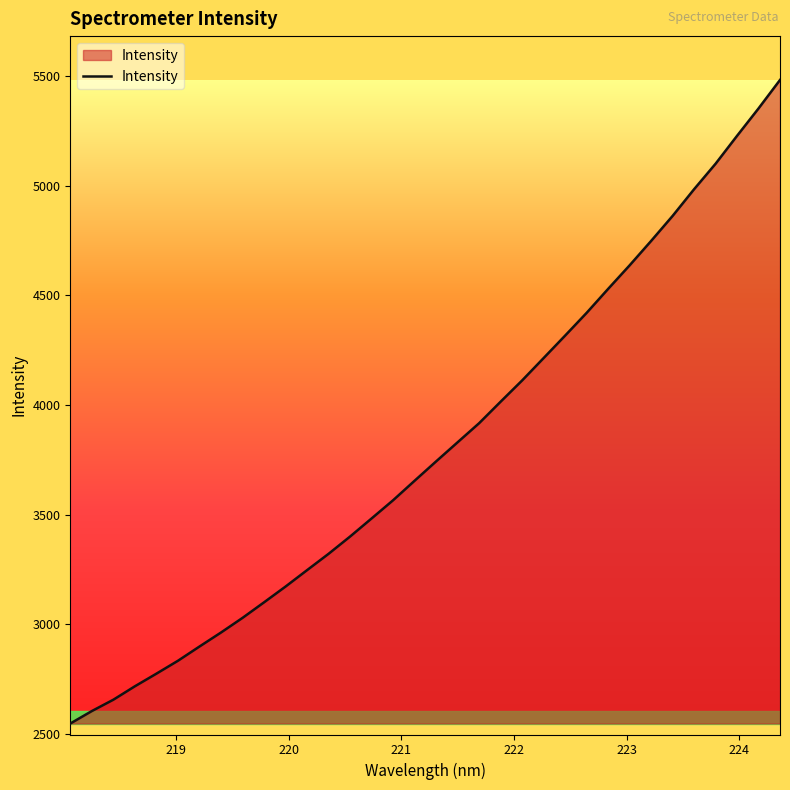

What is the greatest value displayed?

5483.2